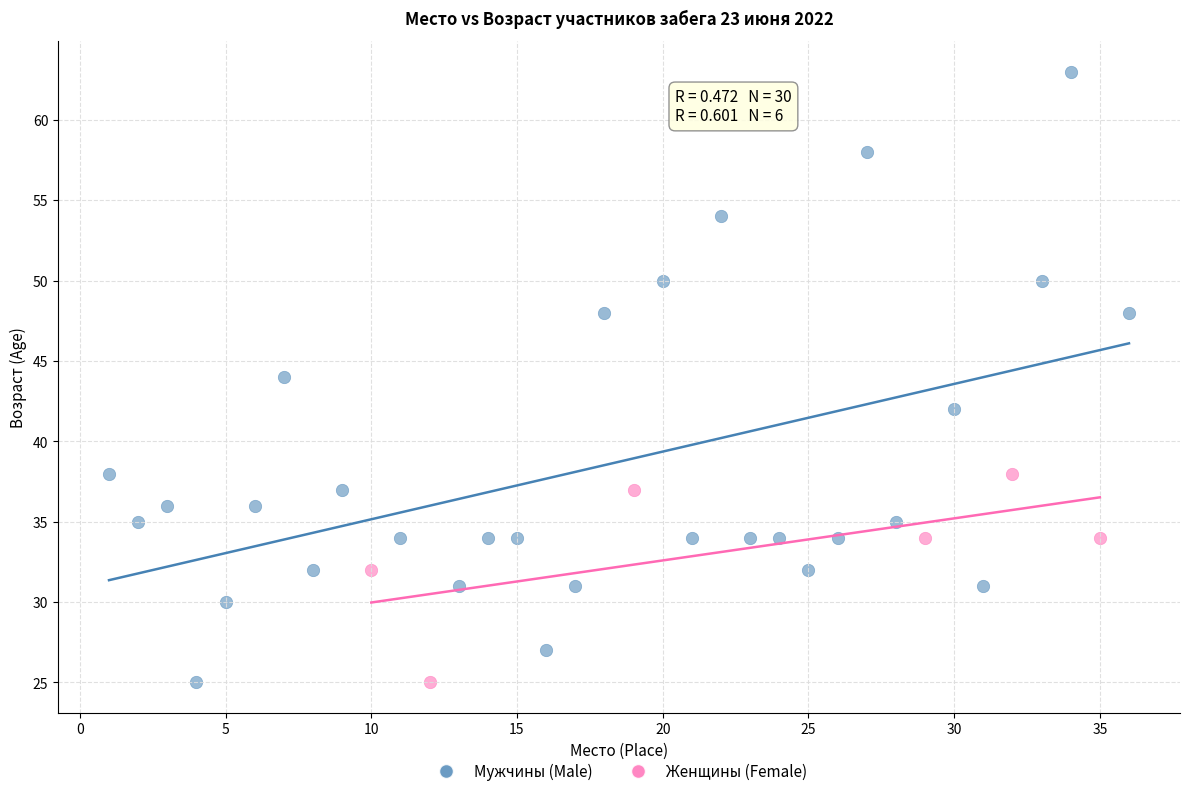

Which series has the largest Y range (max minus min)?

Мужчины (Male)